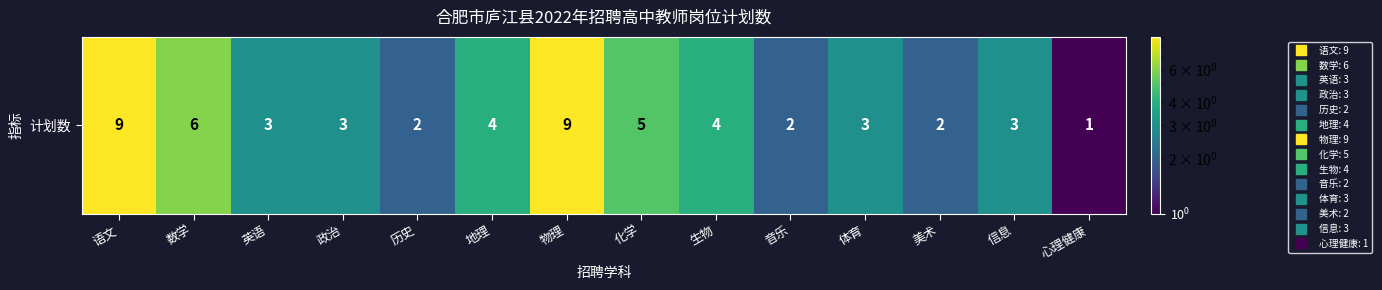

Reading left to right, what are all the values shown in this chart?

9	6	3	3	2	4	9	5	4	2	3	2	3	1